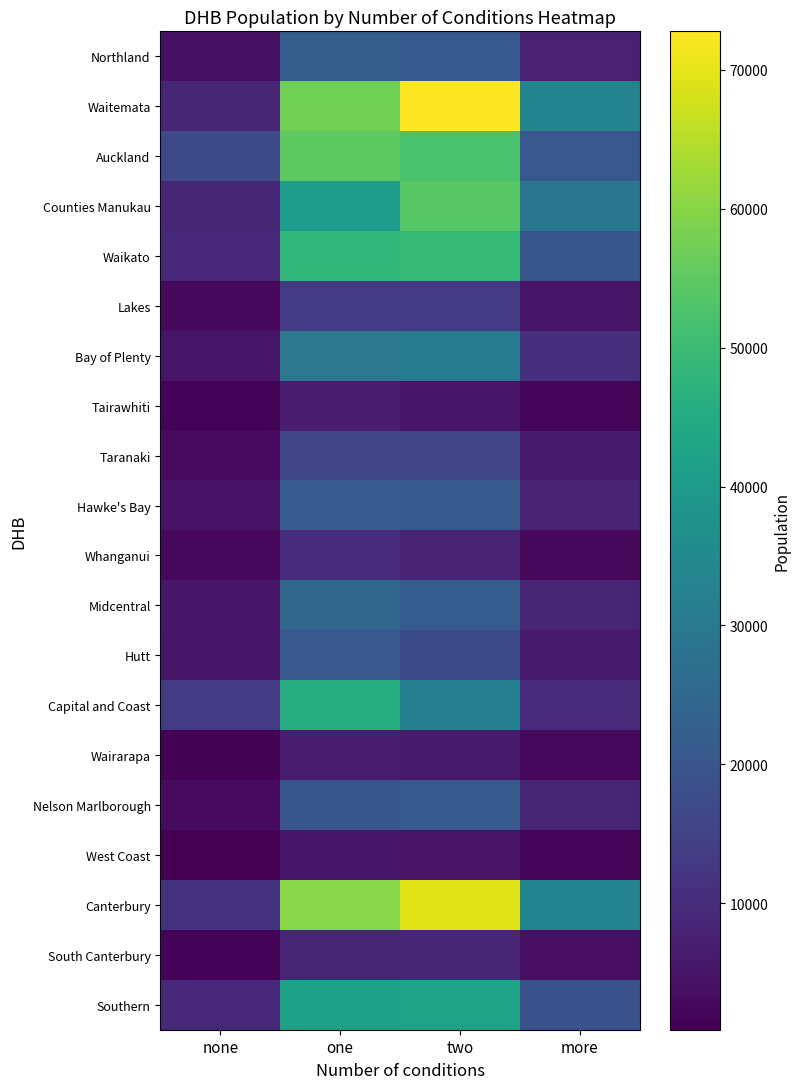

Reading left to right, list all the values displayed in this chart.

Northland: none=4077	one=22161	two=20652	more=7407
Waitemata: none=8658	one=57492	two=72768	more=33219
Auckland: none=16752	one=54840	two=52113	more=20340
Counties Manukau: none=8214	one=40344	two=53991	more=29022
Waikato: none=9168	one=48396	two=49401	more=20016
Lakes: none=2820	one=13647	two=13020	more=4968
Bay of Plenty: none=4848	one=29505	two=30201	more=10731
Tairawhiti: none=1524	one=6291	two=5268	more=1839
Taranaki: none=3042	one=16020	two=16011	more=6090
Hawke's Bay: none=4527	one=21663	two=21039	more=7800
Whanganui: none=2334	one=10107	two=7968	more=2811
Midcentral: none=5142	one=24570	two=21789	more=8436
Hutt: none=4926	one=20406	two=17133	more=6174
Capital and Coast: none=13185	one=45669	two=31884	more=9708
Wairarapa: none=1314	one=6378	two=6066	more=2379
Nelson Marlborough: none=3084	one=20010	two=21078	more=8328
West Coast: none=900	one=5052	two=4701	more=1788
Canterbury: none=11298	one=59949	two=69204	more=33429
South Canterbury: none=1545	one=8253	two=8550	more=3984
Southern: none=9006	one=41970	two=42213	more=18999